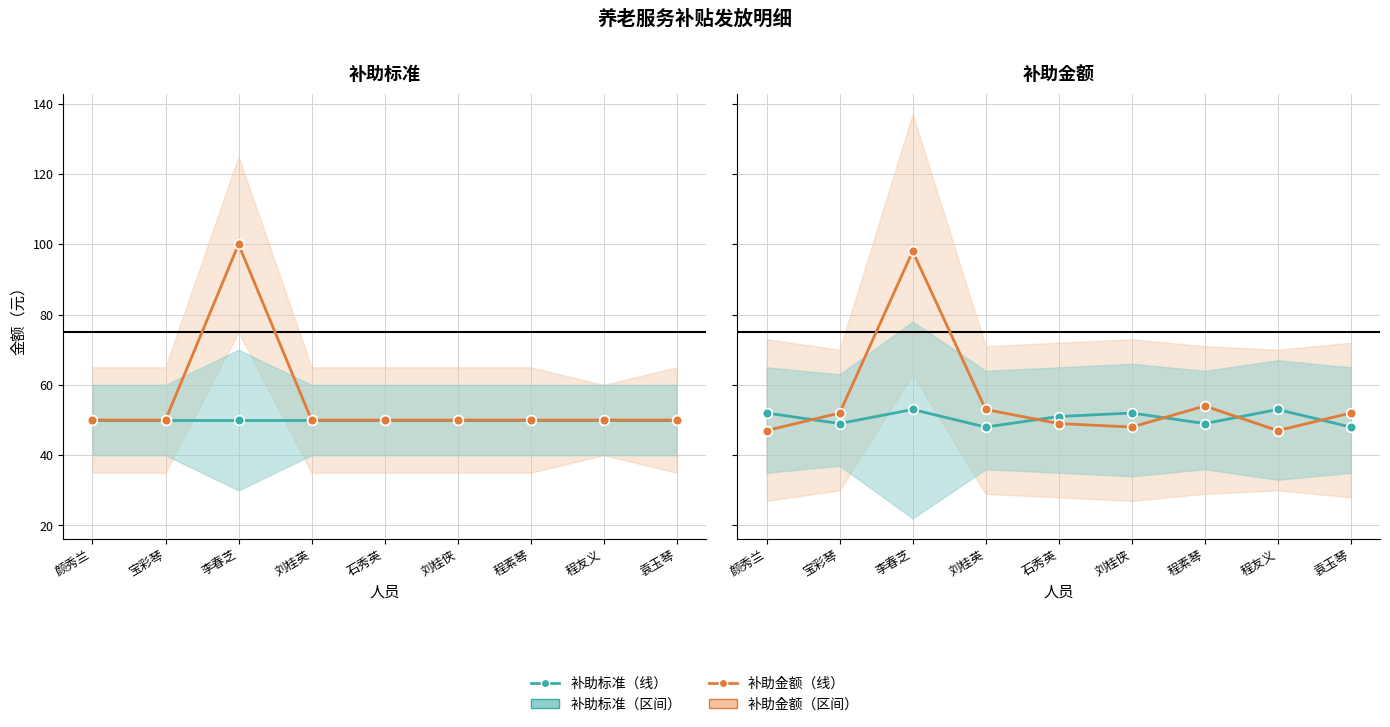

Is the value of 补助金额 at 程友义 greater than the value of 补助标准 at 袁玉琴?

No